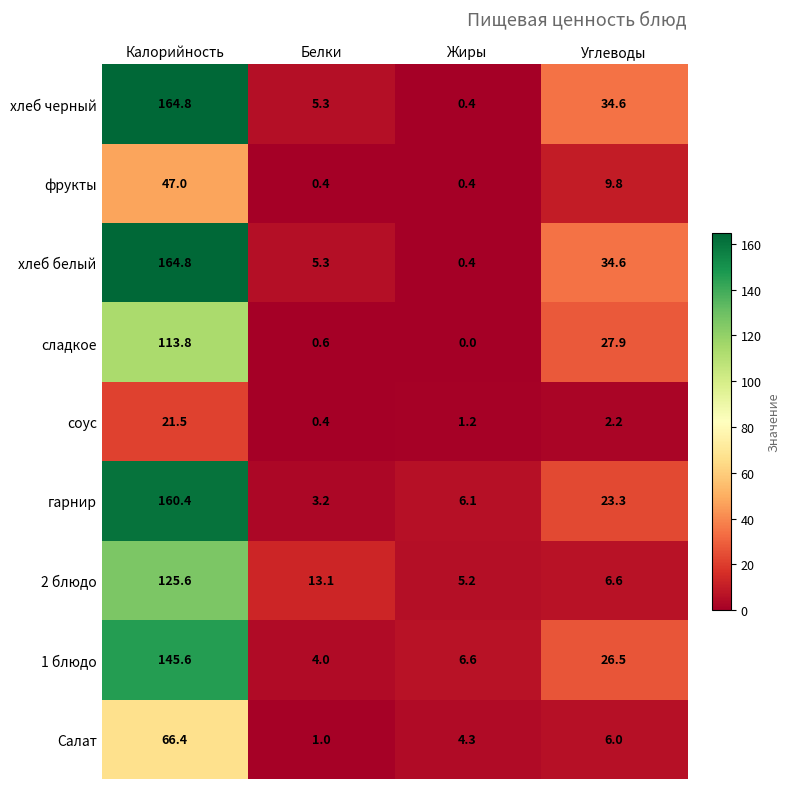

True or false: фрукты has a value of 0.4 at Жиры.

True